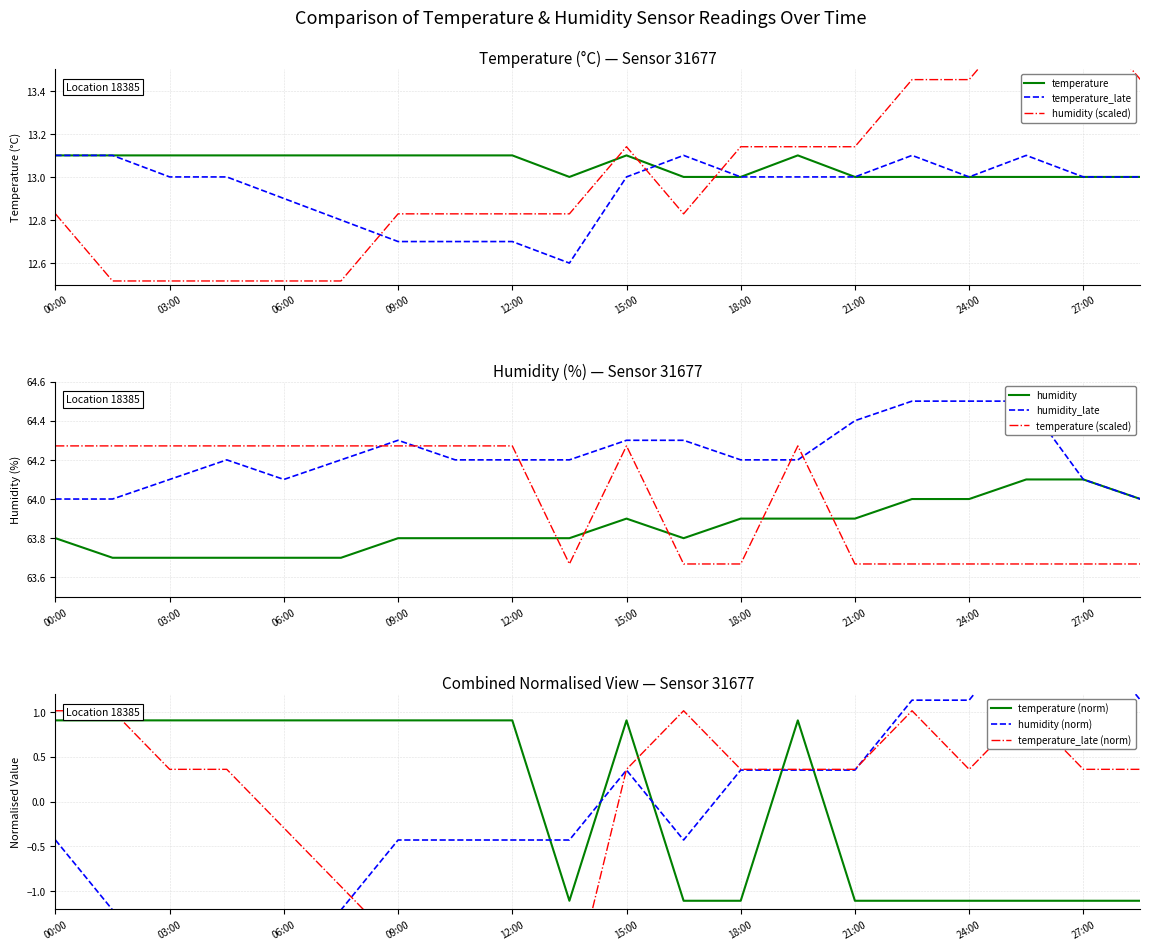

What is the maximum value for temperature?

13.1